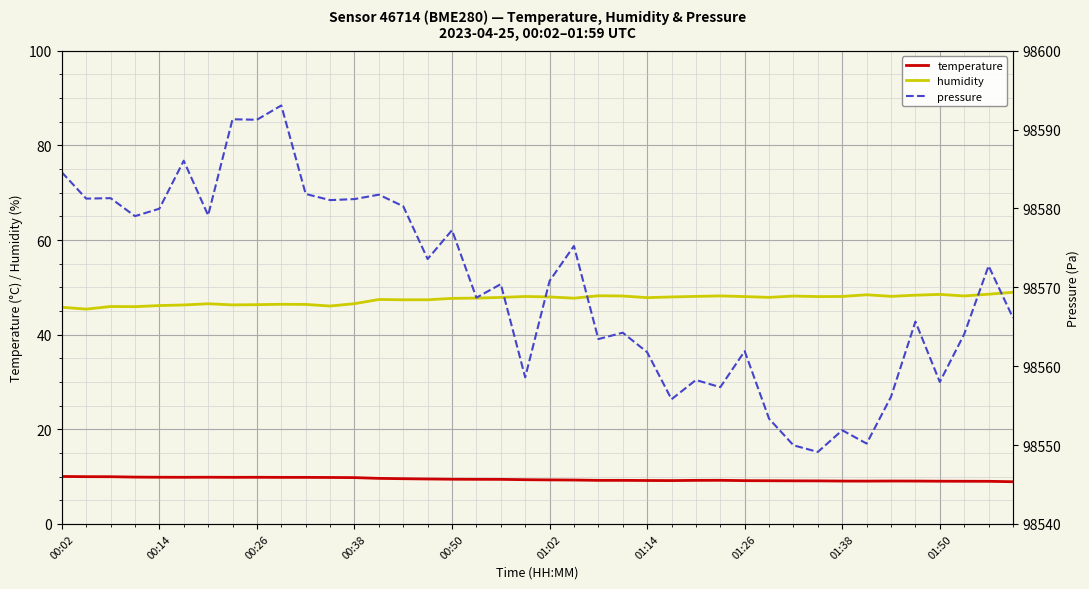

True or false: humidity and temperature intersect in this chart.

False